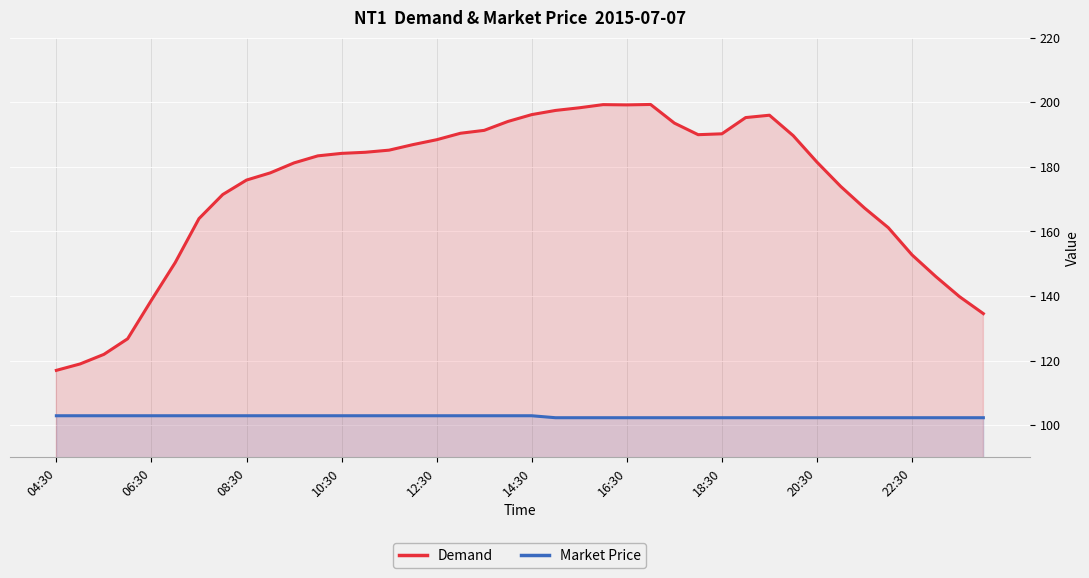

Which series has the largest total across all categories?

Demand